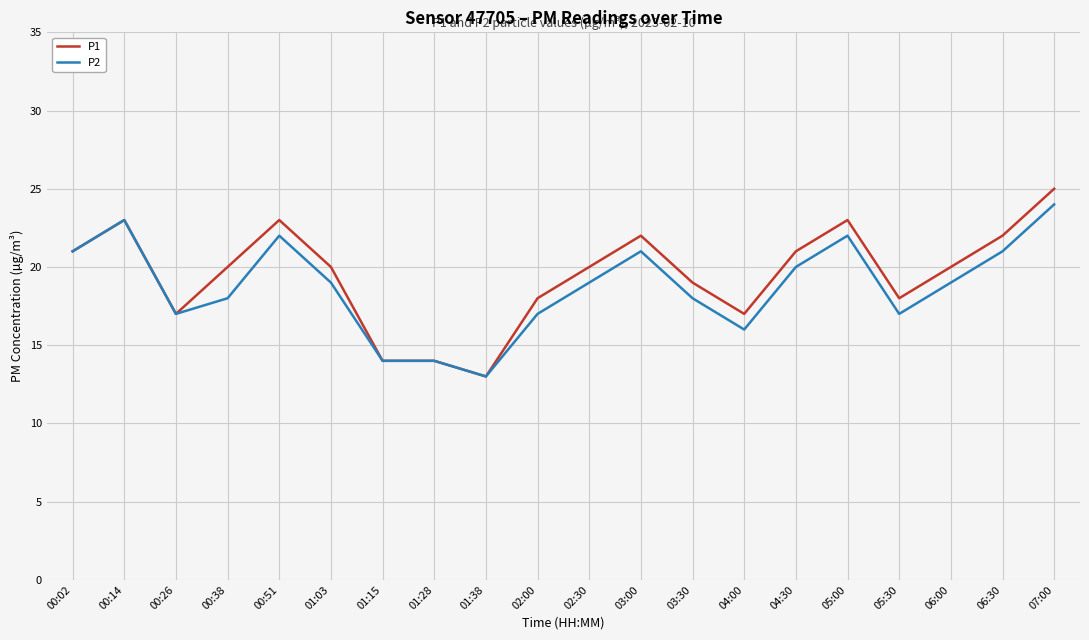

Reading left to right, list all the values displayed in this chart.

P1: 00:02=21	00:14=23	00:26=17	00:38=20	00:51=23	01:03=20	01:15=14	01:28=14	01:38=13	02:00=18	02:30=20	03:00=22	03:30=19	04:00=17	04:30=21	05:00=23	05:30=18	06:00=20	06:30=22	07:00=25
P2: 00:02=21	00:14=23	00:26=17	00:38=18	00:51=22	01:03=19	01:15=14	01:28=14	01:38=13	02:00=17	02:30=19	03:00=21	03:30=18	04:00=16	04:30=20	05:00=22	05:30=17	06:00=19	06:30=21	07:00=24